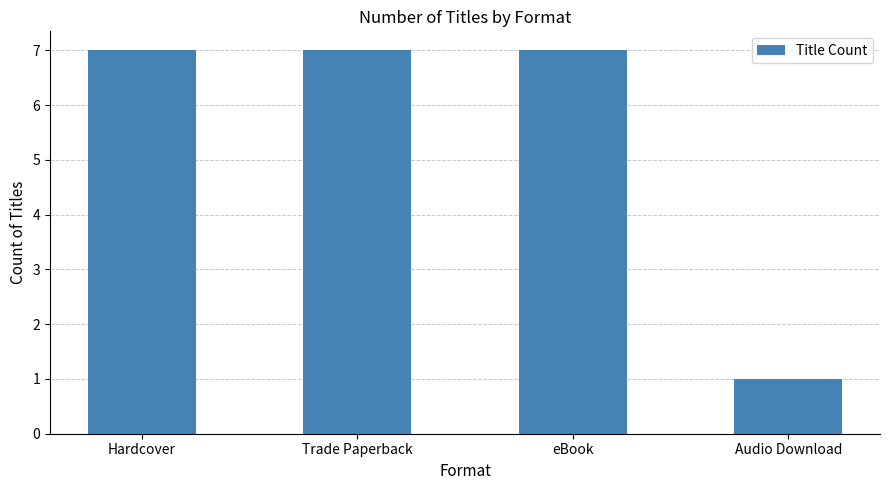

What is the sum of all values?

22